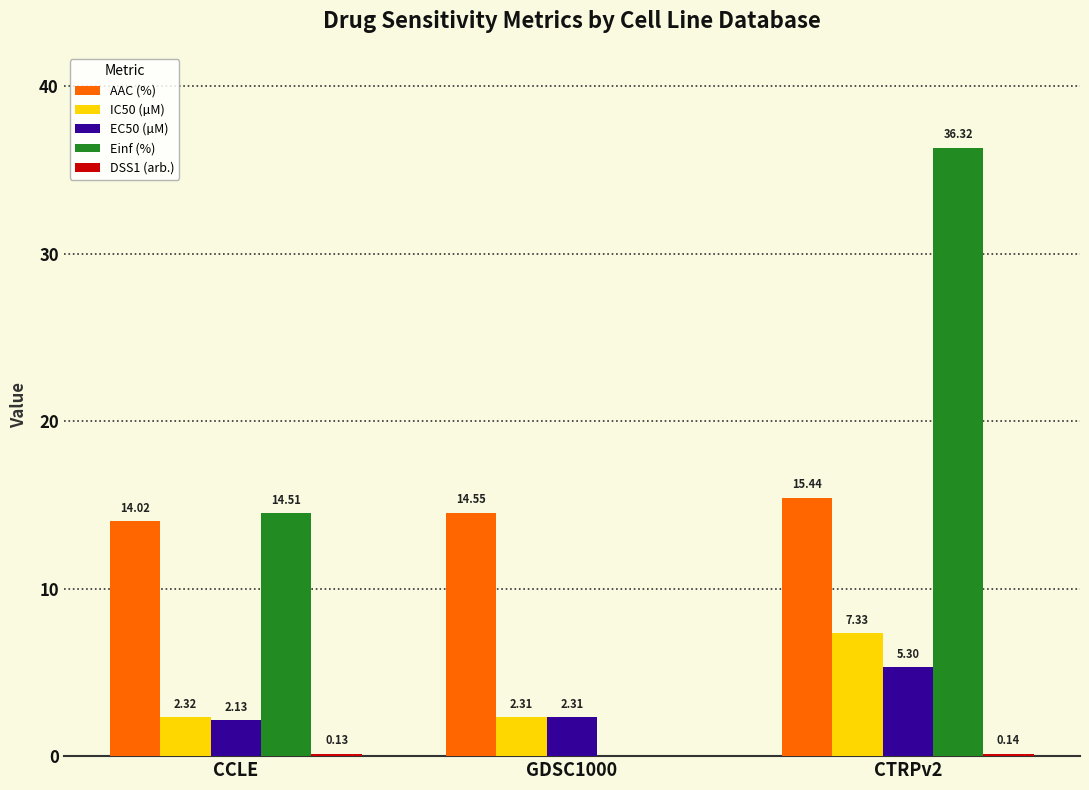

Which series changed the most between CCLE and GDSC1000?

Einf (%)